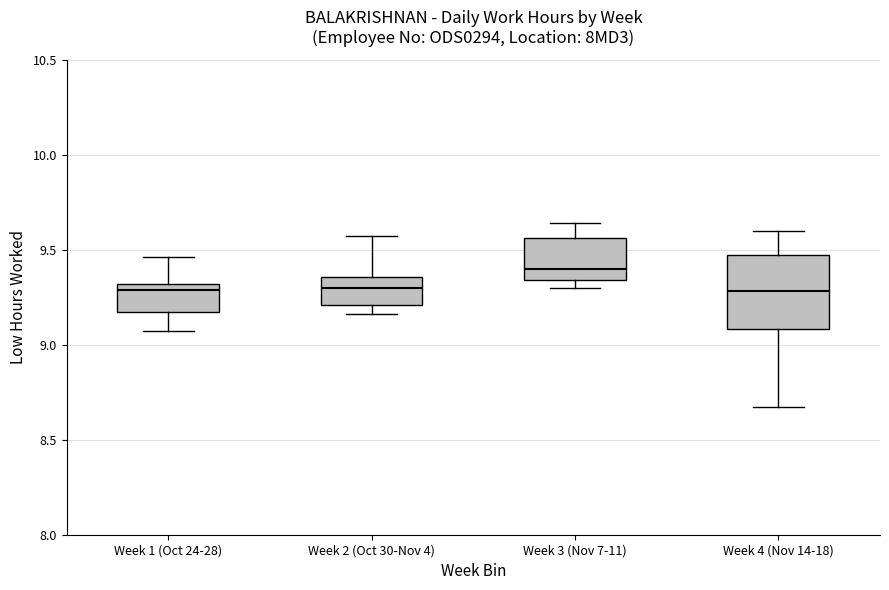

Comparing the boxes themselves (not the whiskers), which one is the tallest?

Week 4 (Nov 14-18)